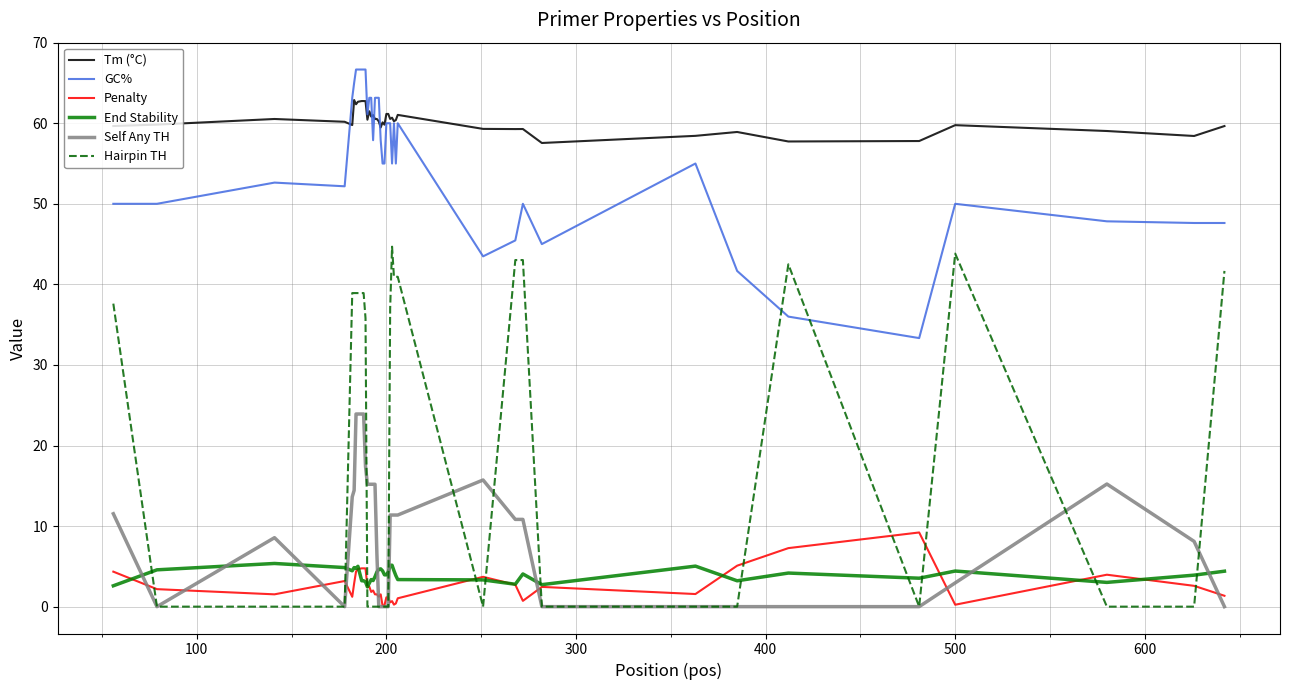

Rank the series by their maximum value, from lowest to highest.

End Stability, Penalty, Self Any TH, Hairpin TH, Tm (°C), GC%